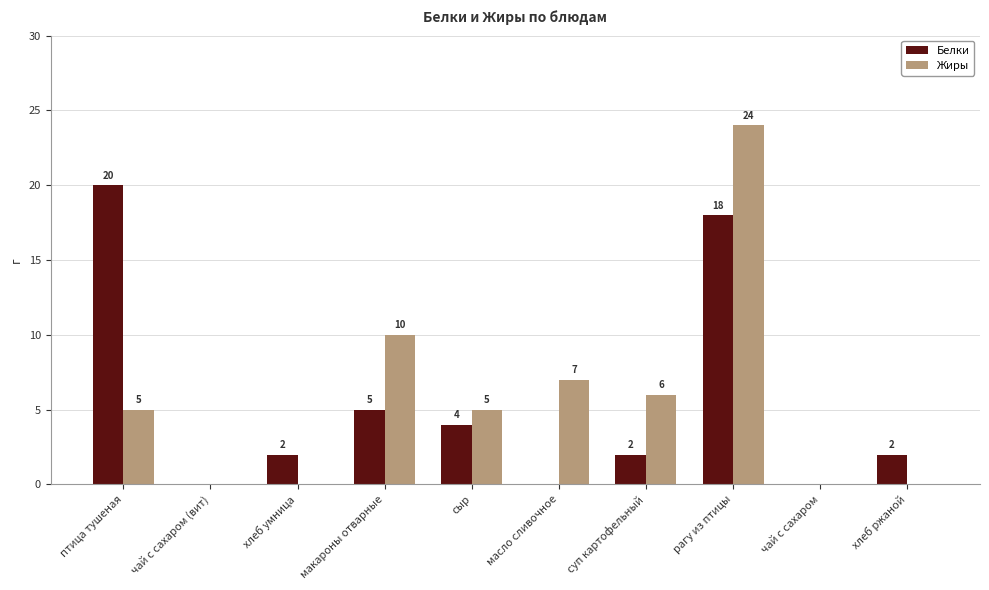

How many distinct data groups are displayed?

2